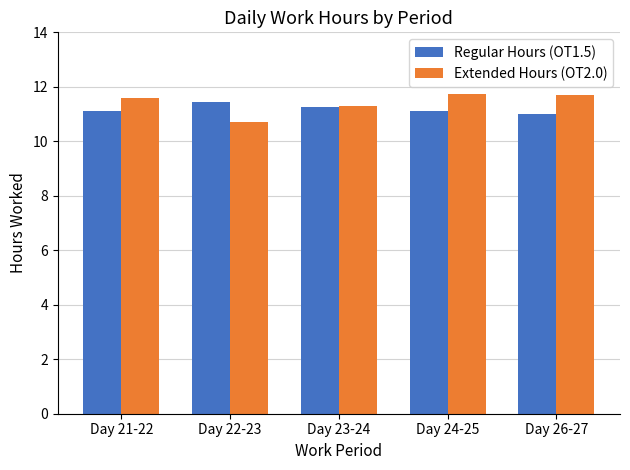

What is the lowest value of the Regular Hours (OT1.5) series?

11.0